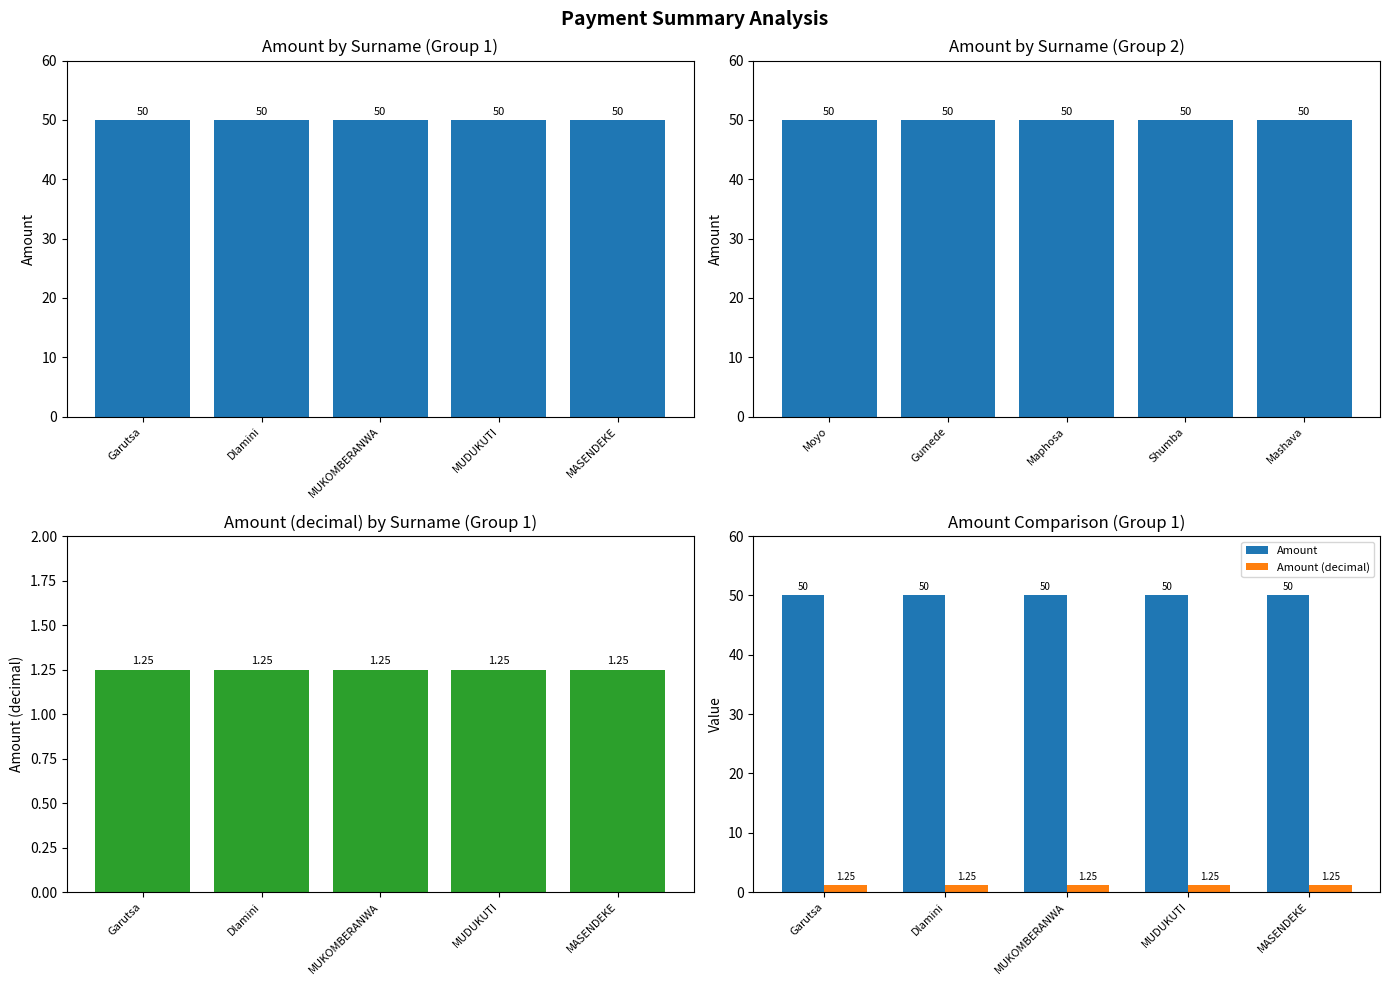

What is the minimum value for Amount?

50.0